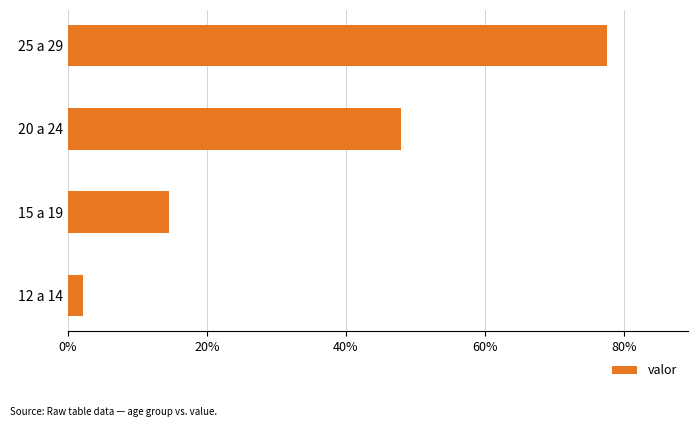

Reading bottom to top, extract all data points from this chart.

12 a 14=2.1	15 a 19=14.6	20 a 24=47.9	25 a 29=77.6